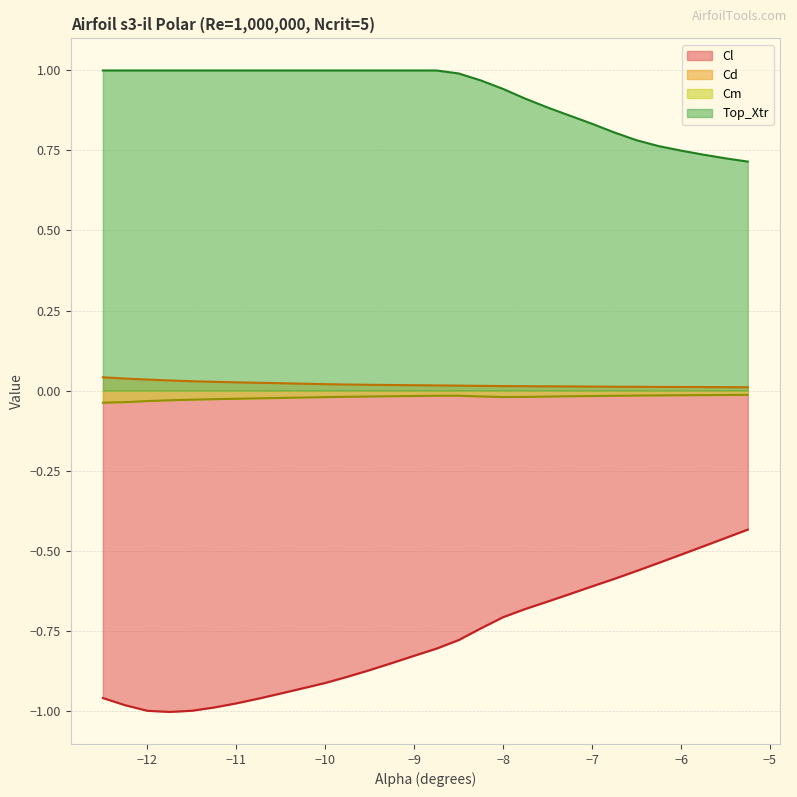

Reading left to right, what are all the values shown in this chart?

Cl: -12.5=-1.0	-12.25=-1.0	-12.0=-1.0	-11.75=-1.0	-11.5=-1.0	-11.25=-1.0	-11.0=-1.0	-10.75=-1.0	-10.5=-0.9	-10.25=-0.9	-10.0=-0.9	-9.75=-0.9	-9.5=-0.9	-9.25=-0.9	-9.0=-0.8	-8.75=-0.8	-8.5=-0.8	-8.25=-0.7	-8.0=-0.7	-7.75=-0.7	-7.5=-0.7	-7.25=-0.6	-7.0=-0.6	-6.75=-0.6	-6.5=-0.6	-6.25=-0.5	-6.0=-0.5	-5.75=-0.5	-5.5=-0.5	-5.25=-0.4
Cd: -12.5=0.0	-12.25=0.0	-12.0=0.0	-11.75=0.0	-11.5=0.0	-11.25=0.0	-11.0=0.0	-10.75=0.0	-10.5=0.0	-10.25=0.0	-10.0=0.0	-9.75=0.0	-9.5=0.0	-9.25=0.0	-9.0=0.0	-8.75=0.0	-8.5=0.0	-8.25=0.0	-8.0=0.0	-7.75=0.0	-7.5=0.0	-7.25=0.0	-7.0=0.0	-6.75=0.0	-6.5=0.0	-6.25=0.0	-6.0=0.0	-5.75=0.0	-5.5=0.0	-5.25=0.0
Cm: -12.5=-0.0	-12.25=-0.0	-12.0=-0.0	-11.75=-0.0	-11.5=-0.0	-11.25=-0.0	-11.0=-0.0	-10.75=-0.0	-10.5=-0.0	-10.25=-0.0	-10.0=-0.0	-9.75=-0.0	-9.5=-0.0	-9.25=-0.0	-9.0=-0.0	-8.75=-0.0	-8.5=-0.0	-8.25=-0.0	-8.0=-0.0	-7.75=-0.0	-7.5=-0.0	-7.25=-0.0	-7.0=-0.0	-6.75=-0.0	-6.5=-0.0	-6.25=-0.0	-6.0=-0.0	-5.75=-0.0	-5.5=-0.0	-5.25=-0.0
Top_Xtr: -12.5=1.0	-12.25=1.0	-12.0=1.0	-11.75=1.0	-11.5=1.0	-11.25=1.0	-11.0=1.0	-10.75=1.0	-10.5=1.0	-10.25=1.0	-10.0=1.0	-9.75=1.0	-9.5=1.0	-9.25=1.0	-9.0=1.0	-8.75=1.0	-8.5=1.0	-8.25=1.0	-8.0=0.9	-7.75=0.9	-7.5=0.9	-7.25=0.9	-7.0=0.8	-6.75=0.8	-6.5=0.8	-6.25=0.8	-6.0=0.7	-5.75=0.7	-5.5=0.7	-5.25=0.7